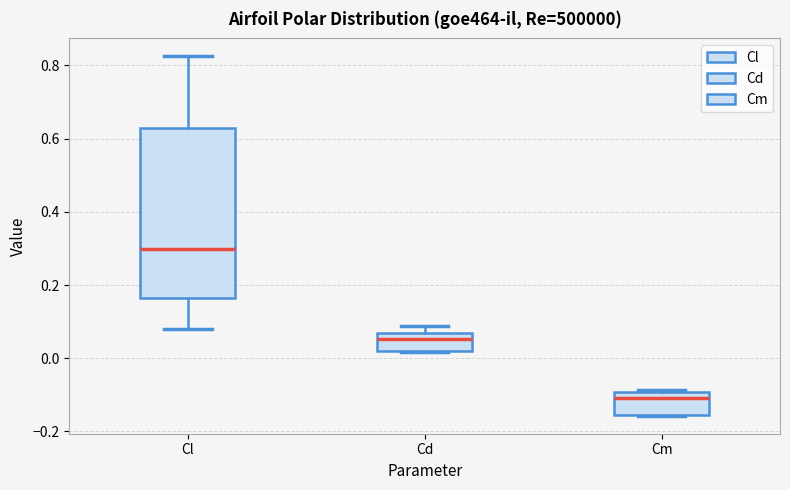

Reading left to right, read every box against the y-axis: the position of its median line, the range the box covers, and the ends of its whiskers. The values are not printed on the chart, so give them approximately, as read against the axis.

Cl: median 0.30, box 0.16 to 0.62, whiskers 0.08 to 0.82
Cd: median 0.06 (inside the box), box 0.02 to 0.06, whiskers 0.02 to 0.08
Cm: median -0.12, box -0.16 to -0.10, whiskers -0.16 to -0.08